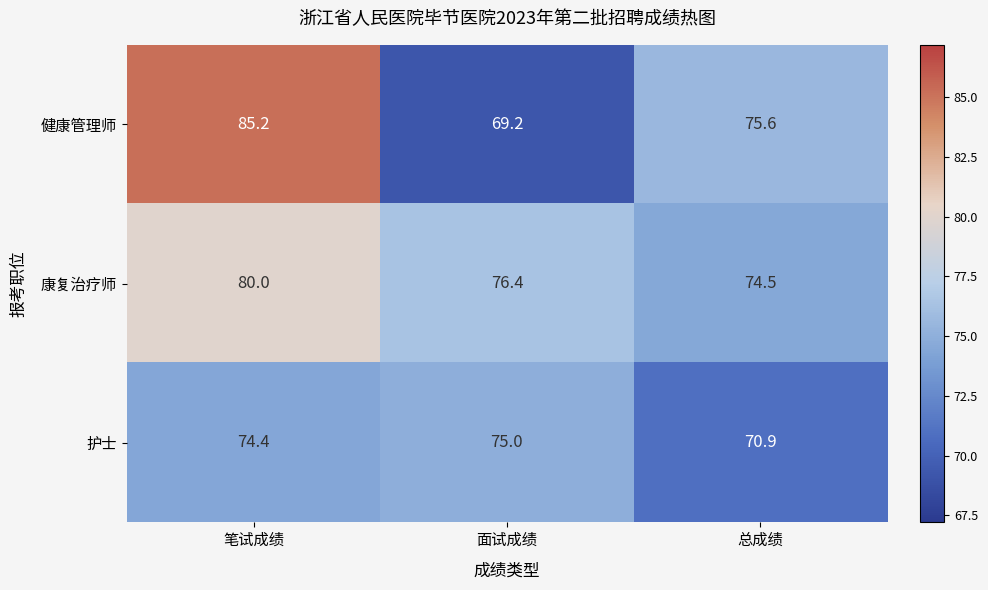

List the series in order of their peak value, lowest first.

护士, 康复治疗师, 健康管理师